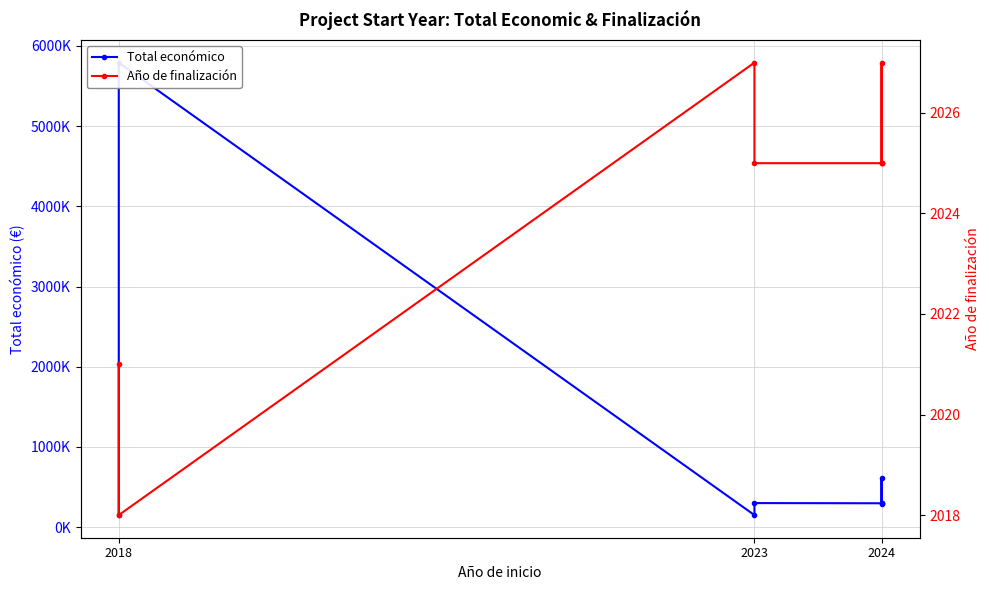

True or false: Total económico has a value of 1068303 at 2024.

False